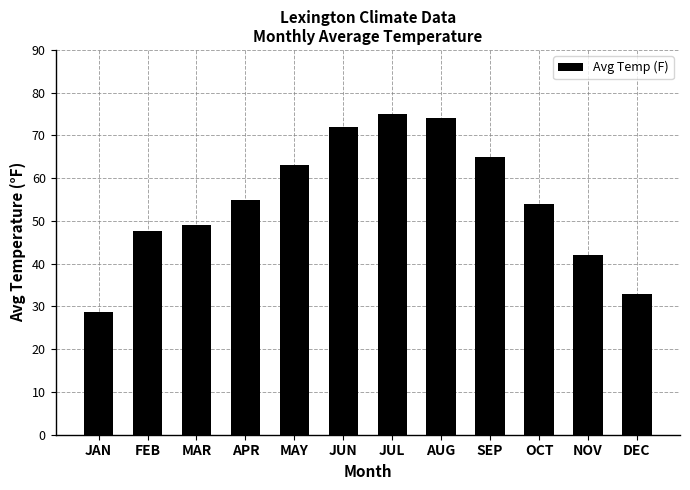

Read the value at APR.

55.0